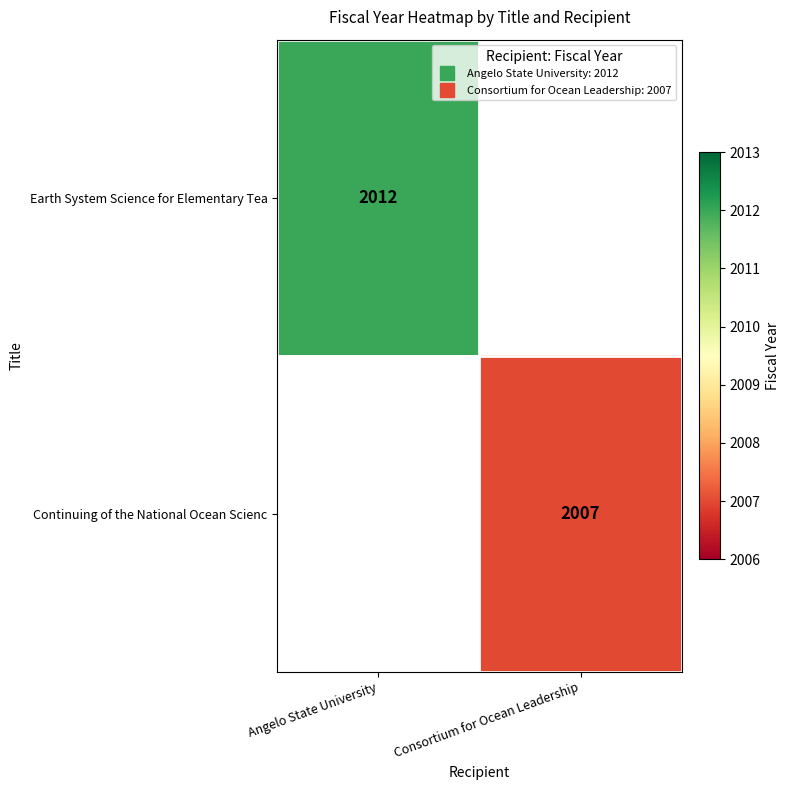

Which series has the largest range (max minus min)?

Earth System Science for Elementary Tea